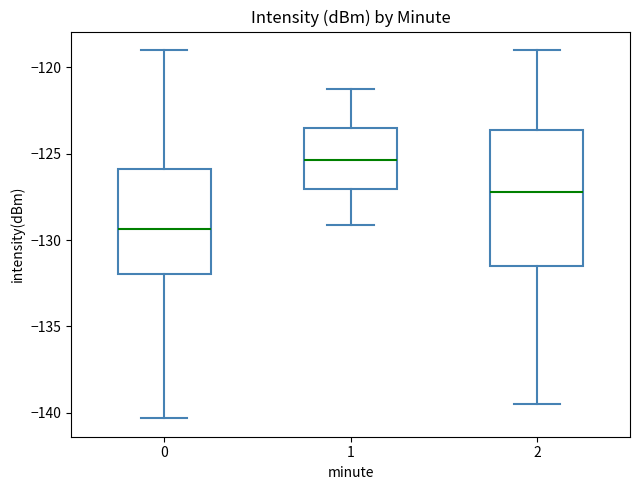

Which box is the tallest, from its lower edge to its upper edge?

2